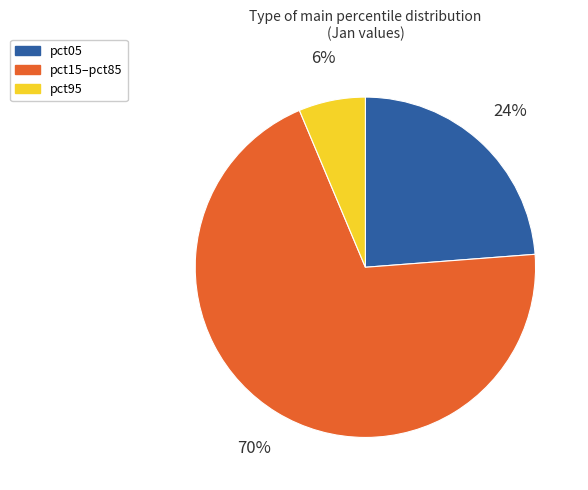

To the nearest percent, what is the difference between the largest and smallest slice percentages?

64%